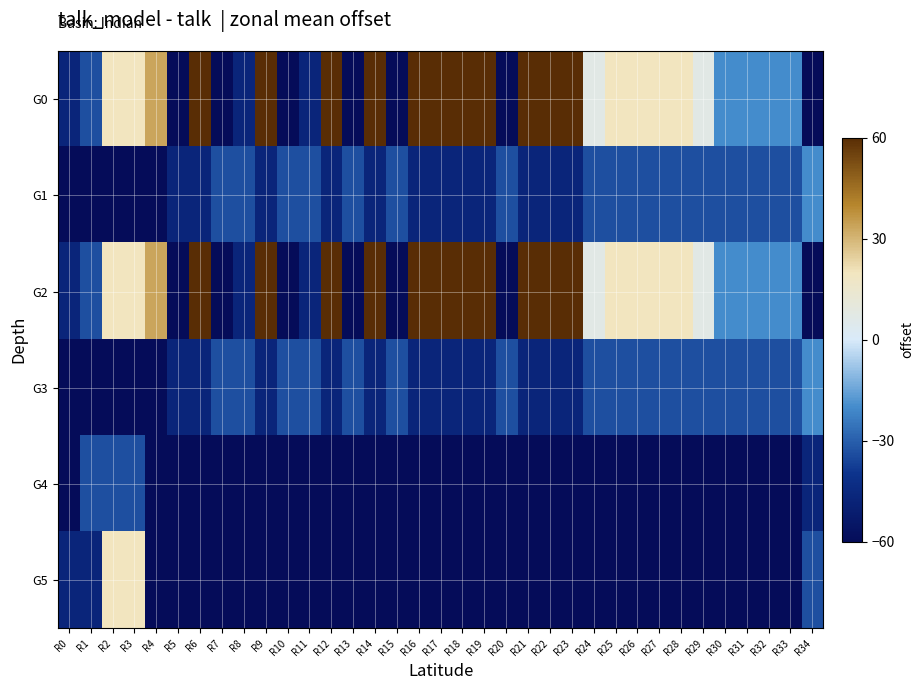

Rank the series at R14 from highest to lowest value.

G0, G2, G1, G3, G4, G5